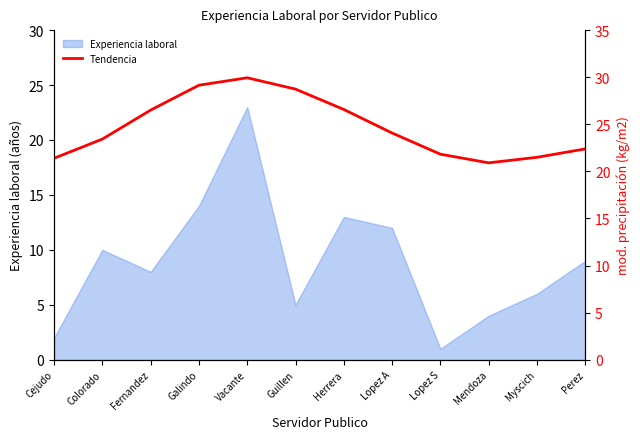

List the labels in order of Experiencia laboral value, largest first.

Vacante, Galindo, Herrera, Lopez A, Colorado, Perez, Fernandez, Myscich, Guillen, Mendoza, Cejudo, Lopez S